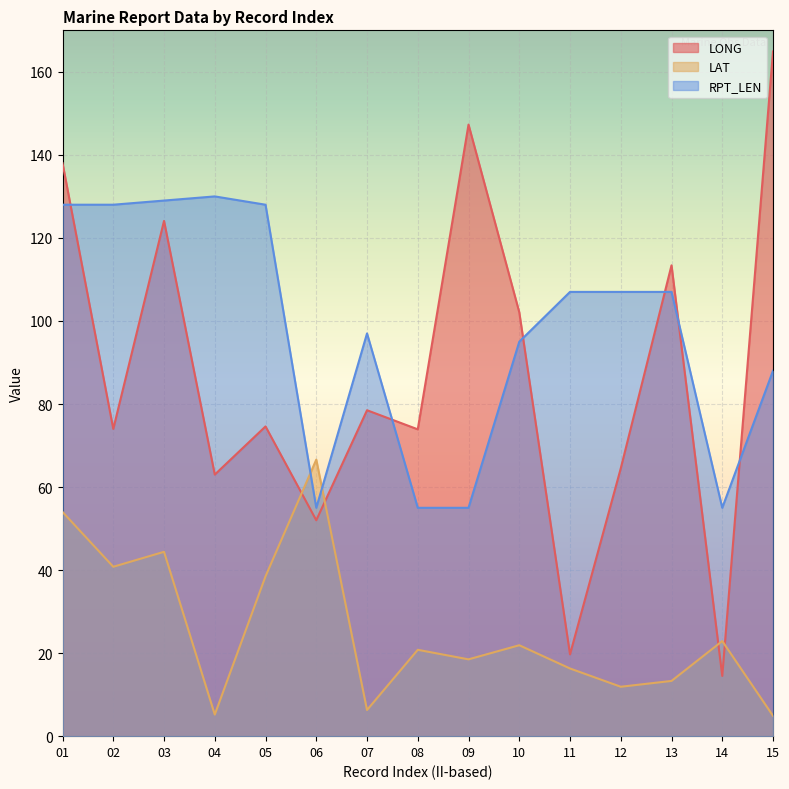

What is the spread (max minus min) of values at 11?

90.7